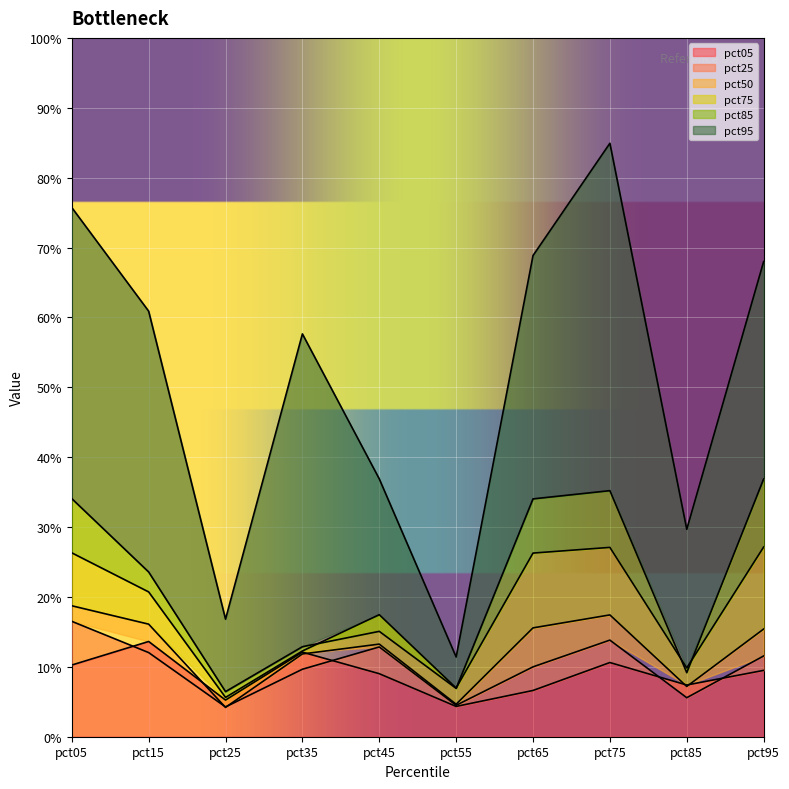

Count the pct75 values in the range 0 to 1.

10